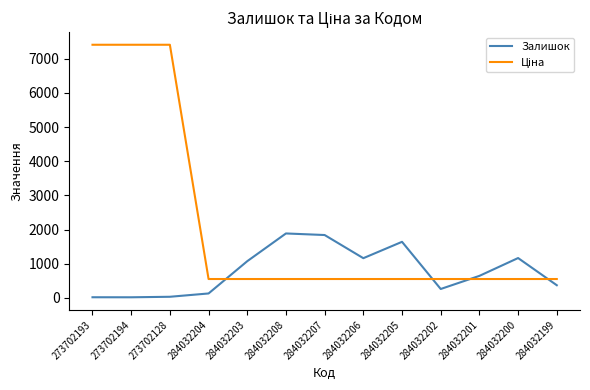

Between 284032208 and 284032199, which series saw the biggest shift?

Залишок